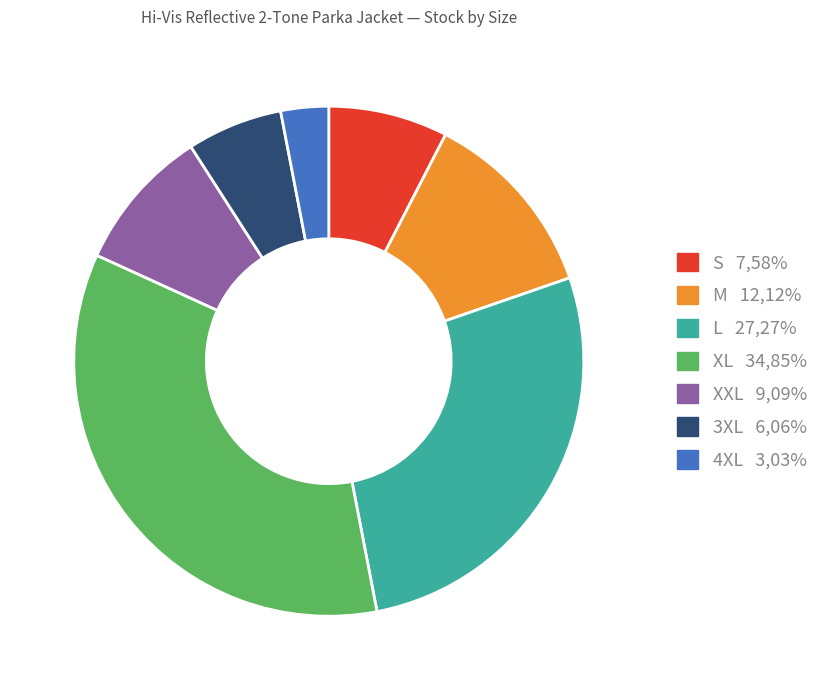

Does any single category account for the majority?

No